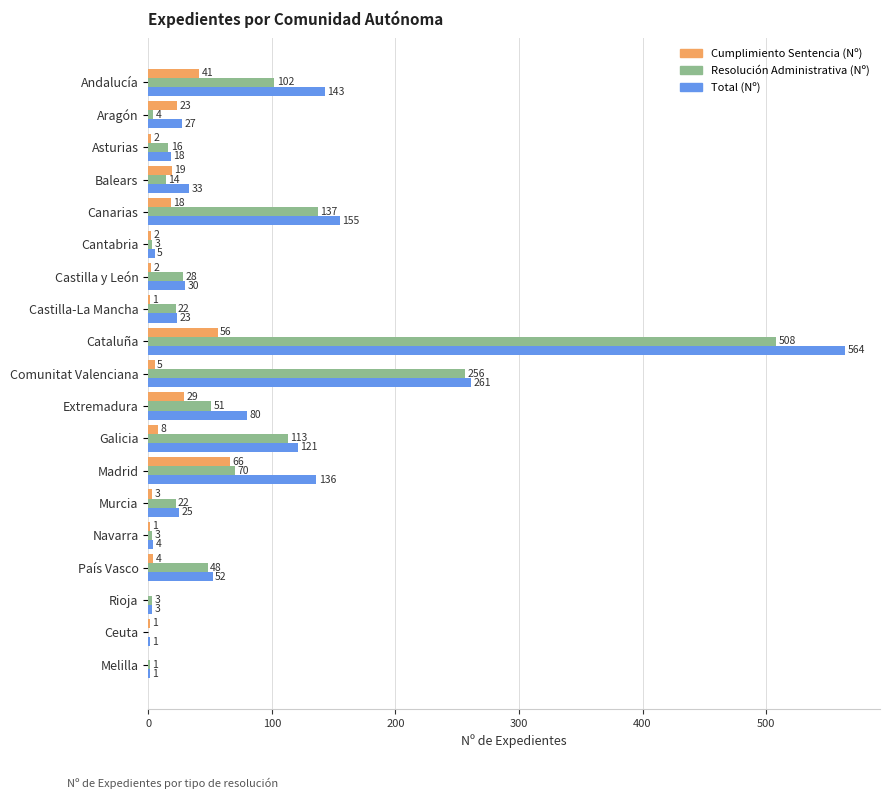

At which label does Resolución Administrativa (Nº) reach its peak?

Cataluña